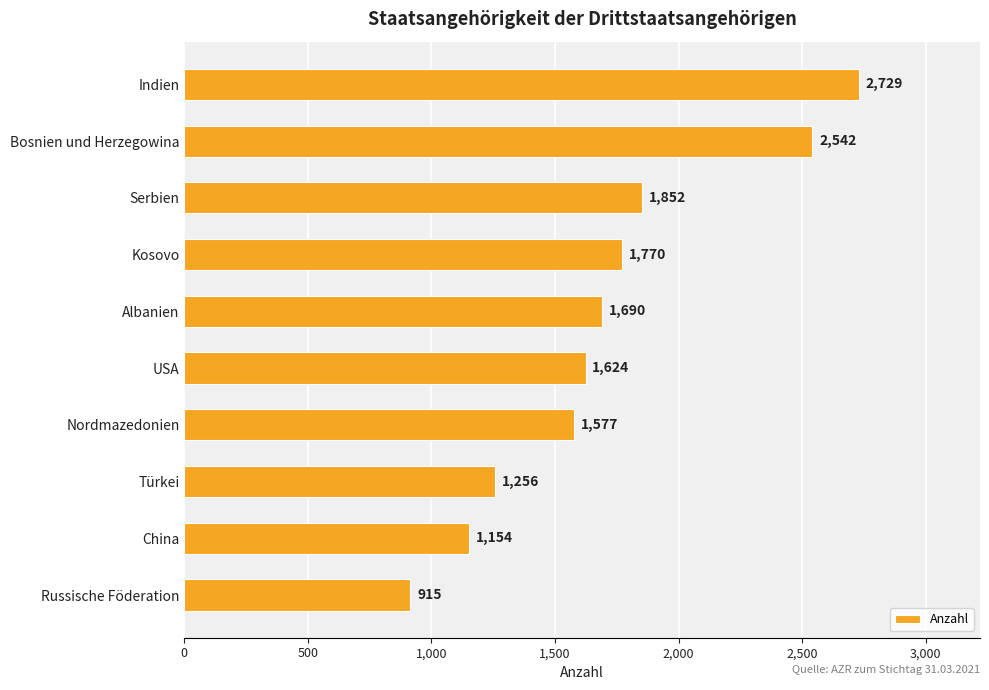

Reading bottom to top, what are all the values shown in this chart?

Russische Föderation=915	China=1154	Türkei=1256	Nordmazedonien=1577	USA=1624	Albanien=1690	Kosovo=1770	Serbien=1852	Bosnien und Herzegowina=2542	Indien=2729